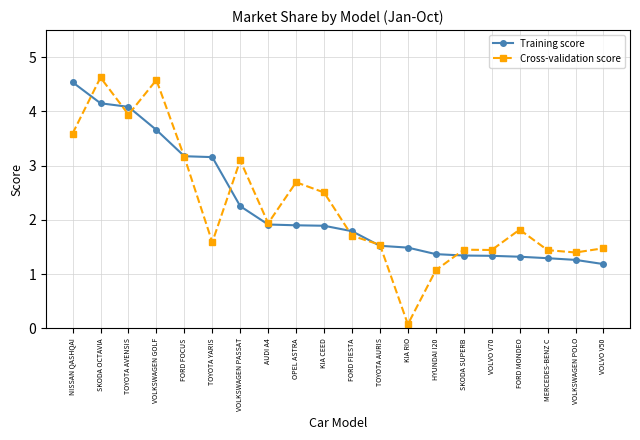

Count the number of categories in the chart.

20